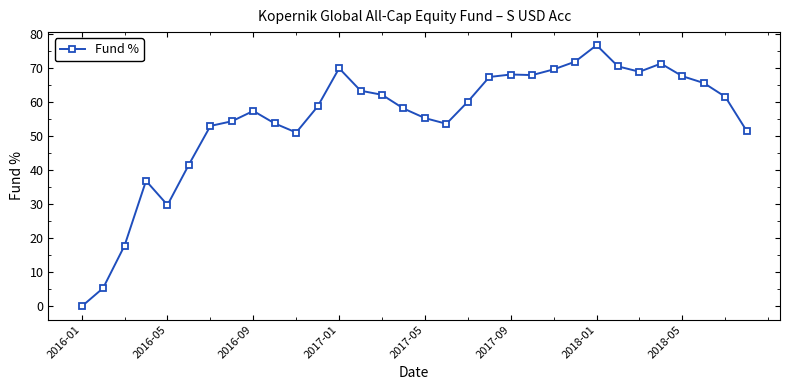

What is the value of the 32nd point from the left?

51.5